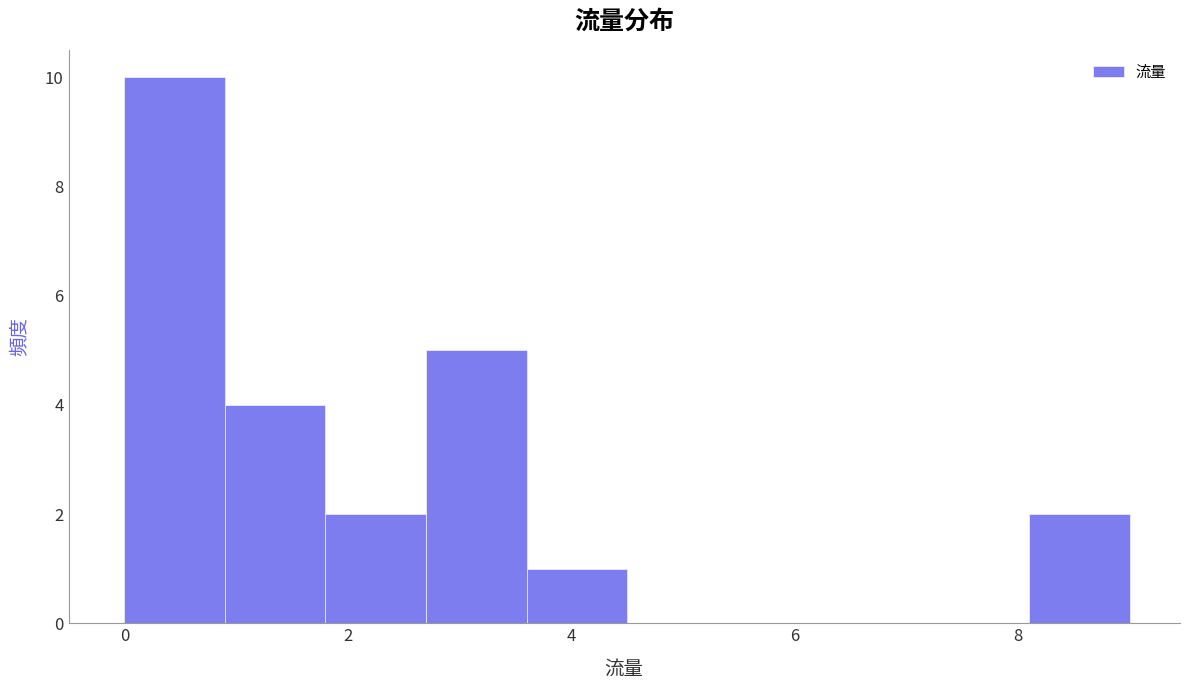

Reading left to right, list every bar in this chart as the range it spans on the x-axis followed by its height. Neither the bar edges nor the heights are printed on the chart, so give them approximately, as read against the axes.

0.0 to 0.9: 10
0.9 to 1.8: 4
1.8 to 2.7: 2
2.7 to 3.6: 5
3.6 to 4.5: 1
4.5 to 5.4: 0
5.4 to 6.3: 0
6.3 to 7.2: 0
7.2 to 8.1: 0
8.1 to 9.0: 2